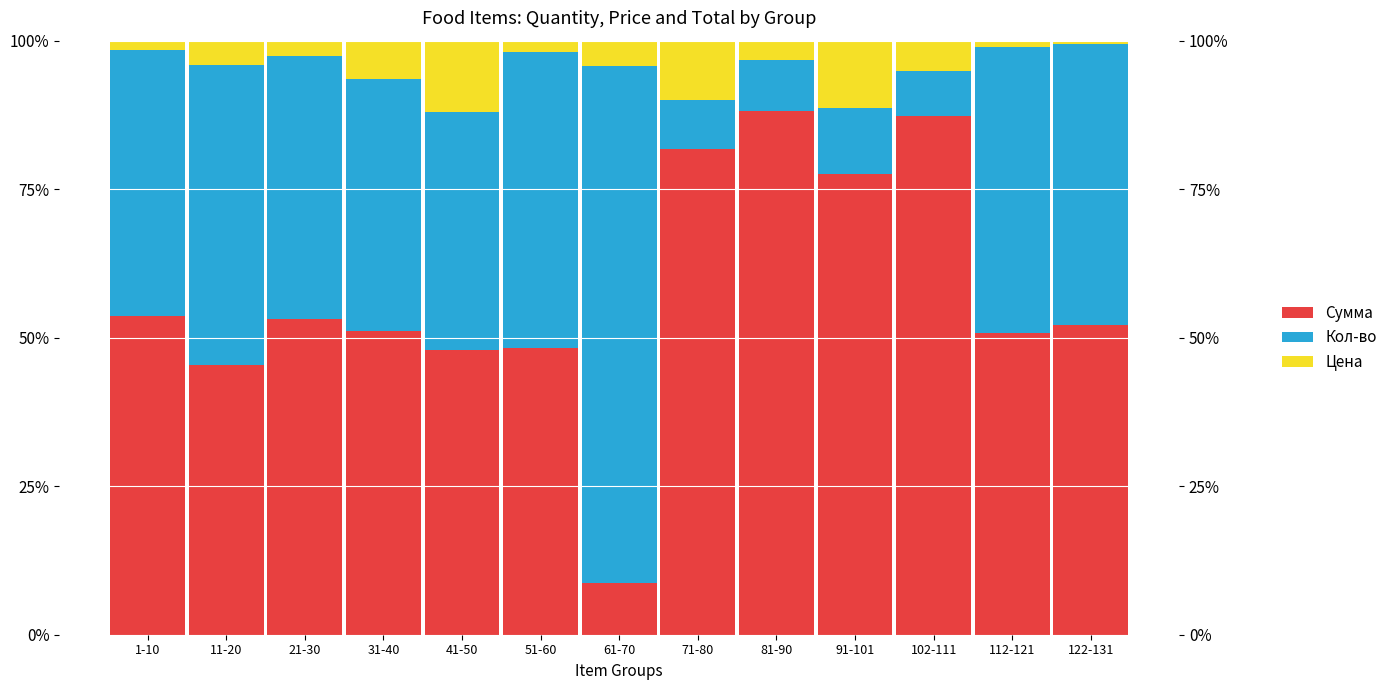

What is the total value across all series at 11-20?

100.0